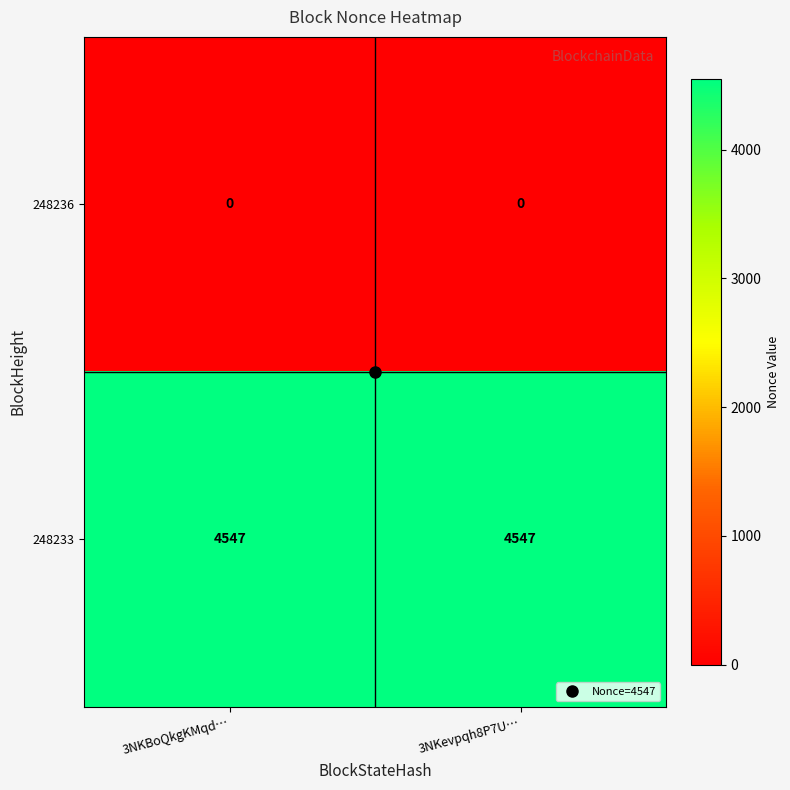

What is the lowest value of the 248233 series?

4547